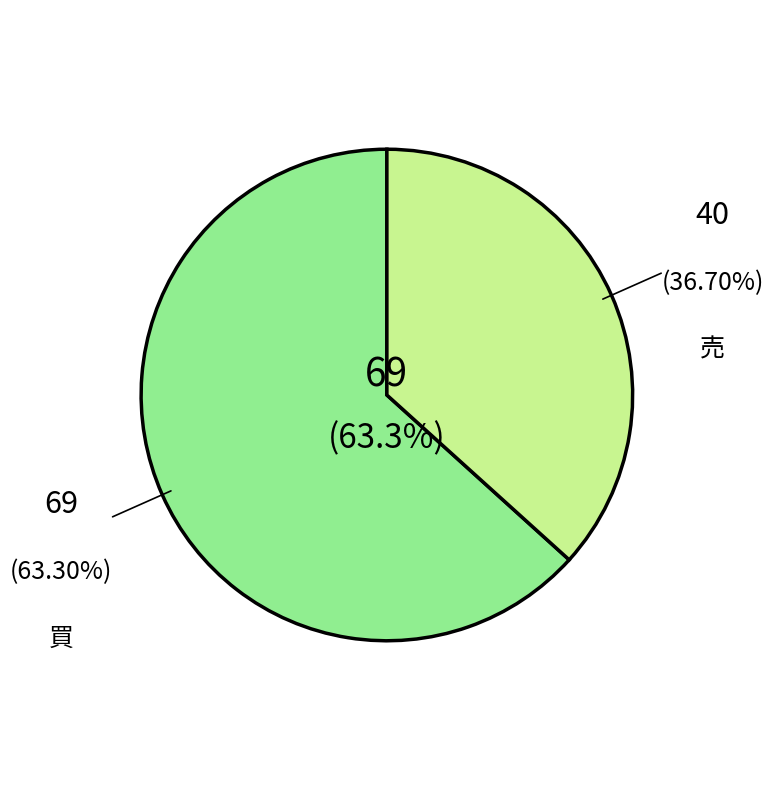

Is there a majority slice in this chart?

Yes